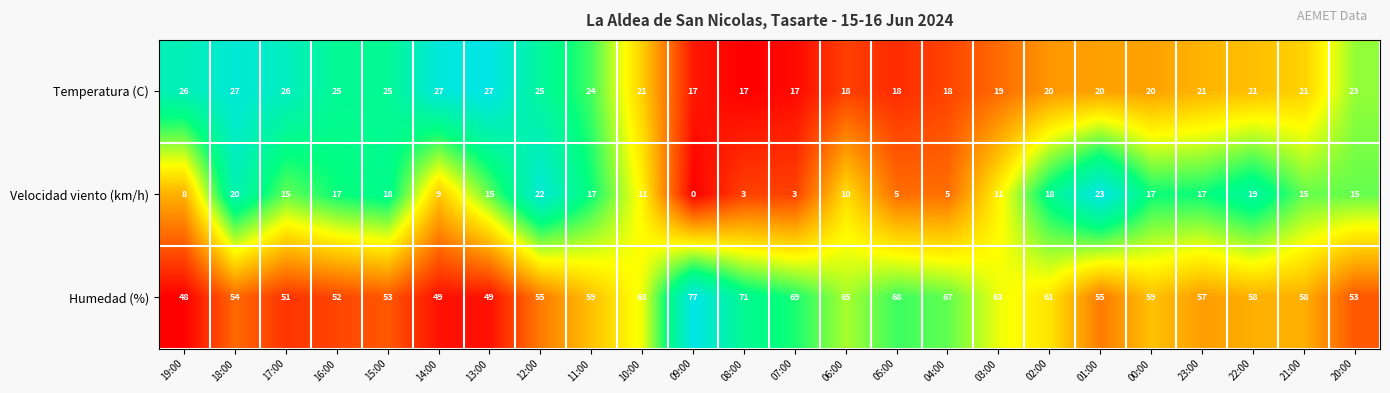

At 07:00, list the series in order from smallest to largest.

Velocidad viento (km/h), Temperatura (C), Humedad (%)